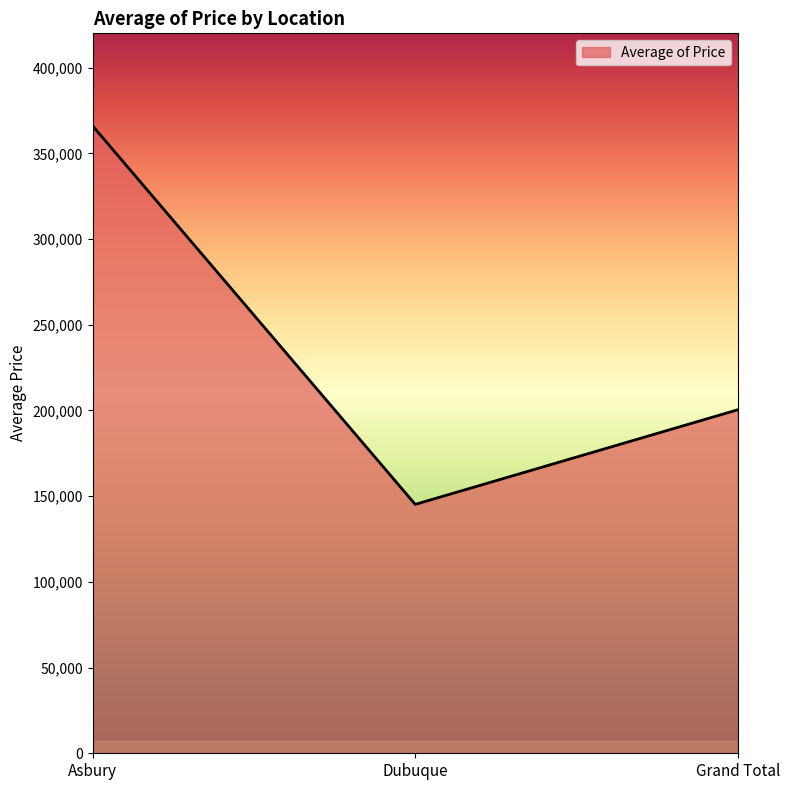

Rank the categories by value from lowest to highest.

Dubuque, Grand Total, Asbury